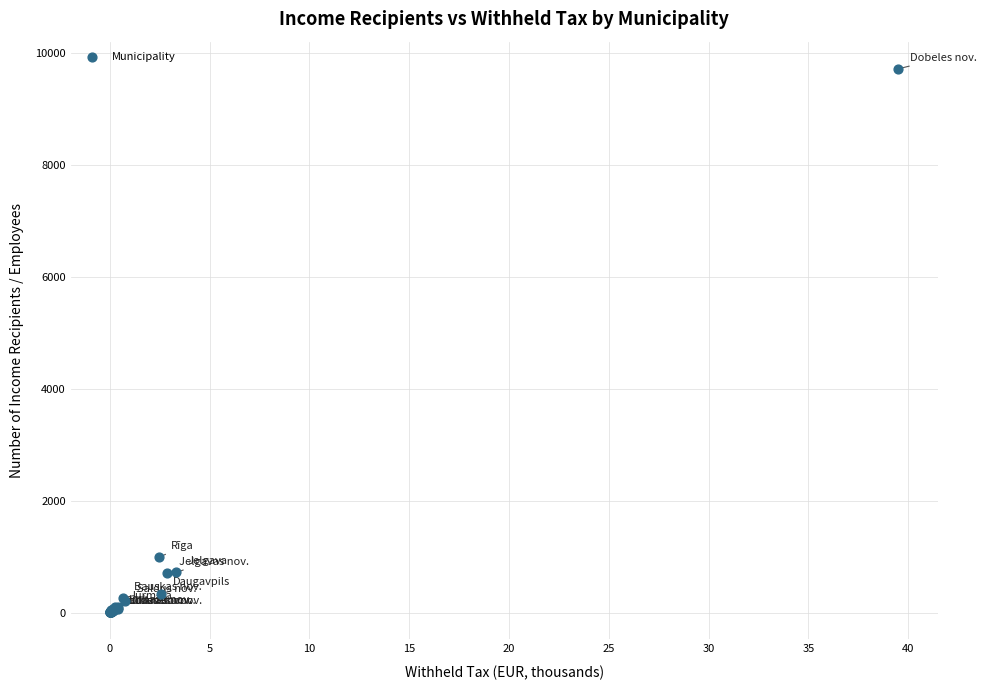

What Y value in the scatter plot is closest to 4859?

986